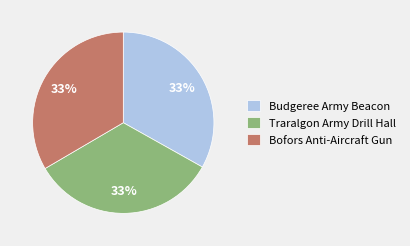

Is it true that Budgeree Army Beacon is 33% of the pie?

True